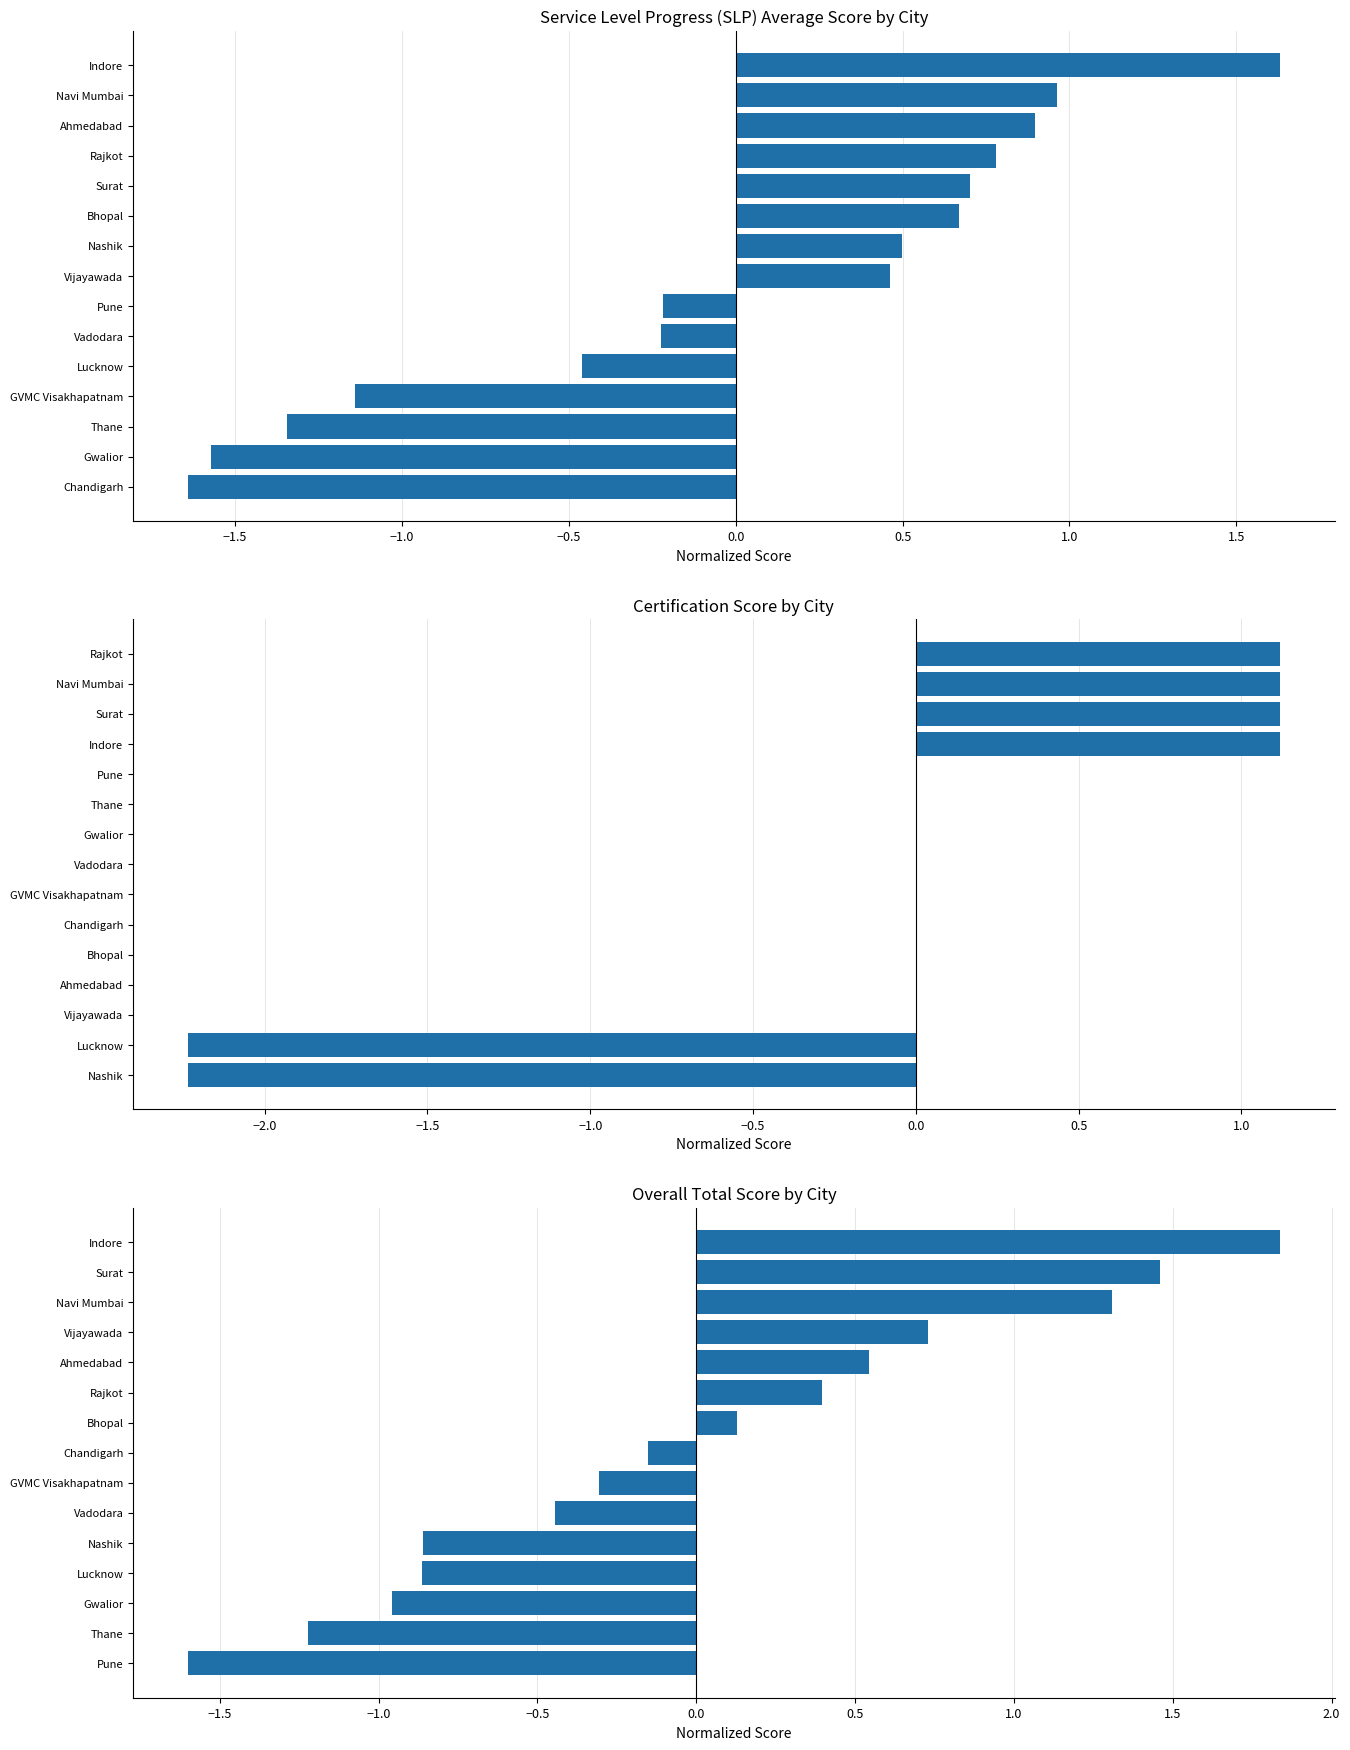

Reading left to right, what are all the values shown in this chart?

Service Level Progress (SLP) Average Score: -1.6	-1.6	-1.3	-1.1	-0.5	-0.2	-0.2	0.5	0.5	0.7	0.7	0.8	0.9	1.0	1.6
Certification Score: -2.2	-2.2	0.0	0.0	0.0	0.0	0.0	0.0	0.0	0.0	0.0	1.1	1.1	1.1	1.1
Overall Total: -1.6	-1.2	-1.0	-0.9	-0.9	-0.4	-0.3	-0.2	0.1	0.4	0.5	0.7	1.3	1.5	1.8